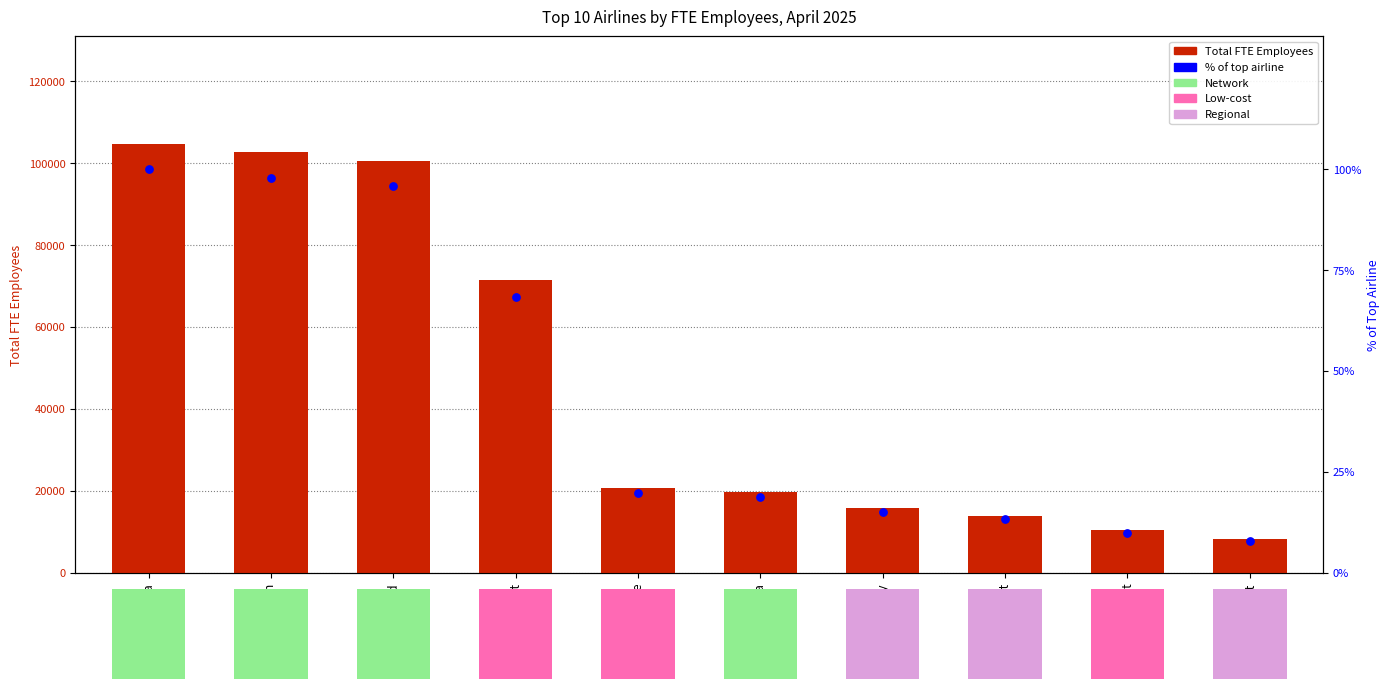

At which category is the sum across all series the highest?

Delta